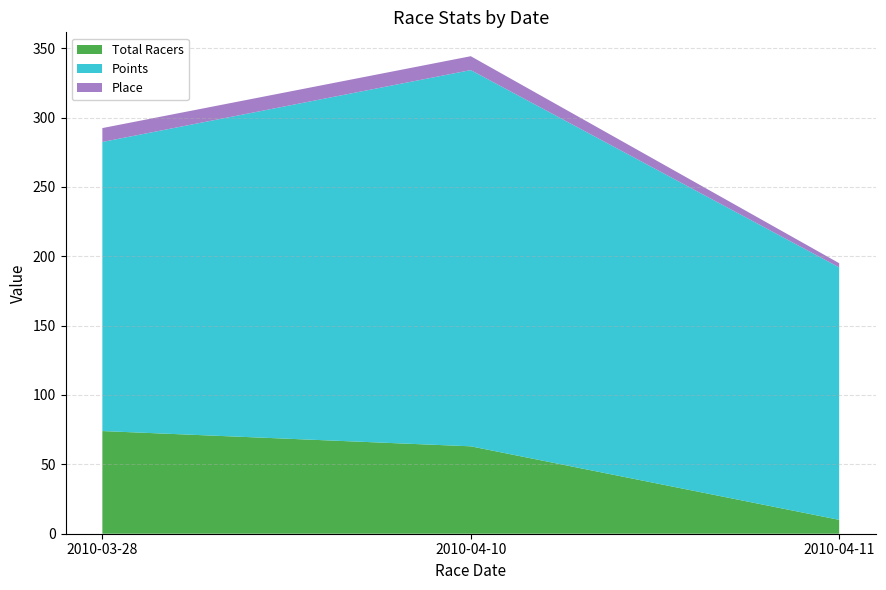

Reading left to right, transcribe all the data shown in this chart.

Total Racers: 74.0	63.0	10.0
Points: 208.4	271.2	182.0
Place: 10.0	10.0	3.0